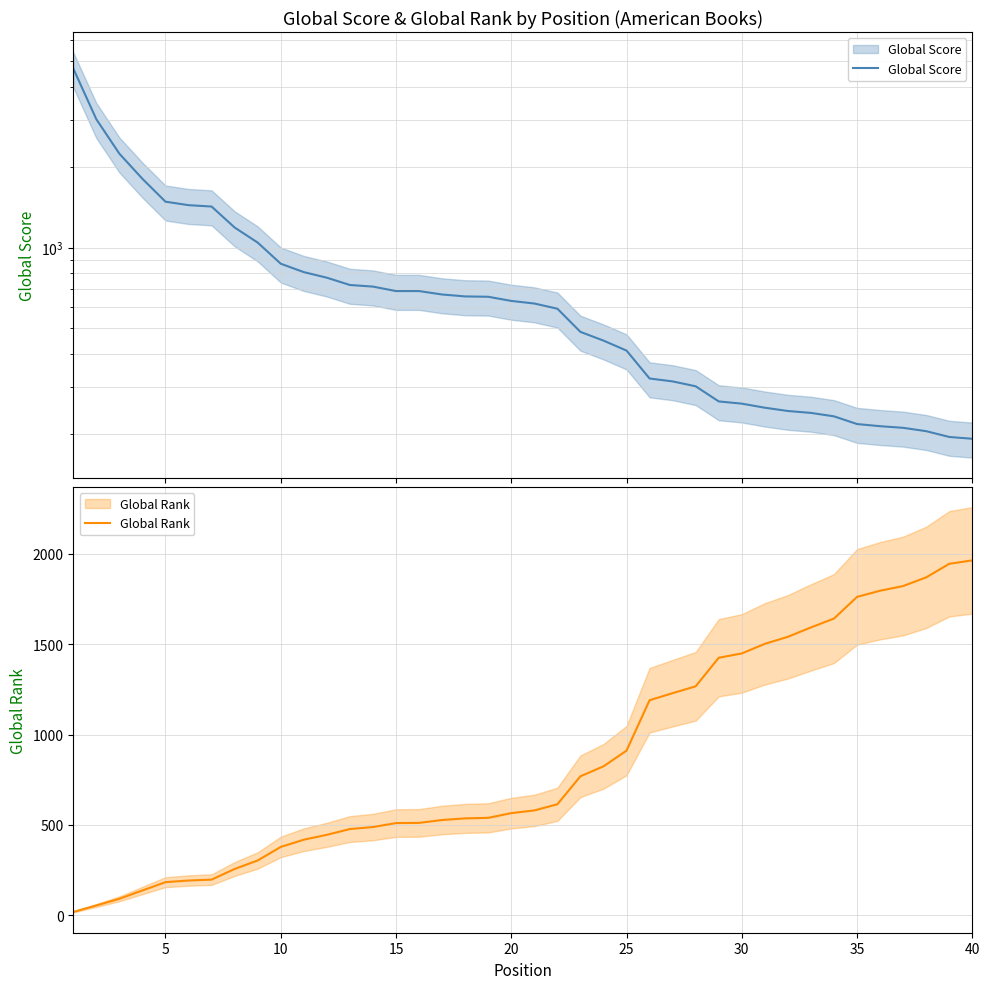

What are all the series names shown in the legend?

Global Score, Global Rank